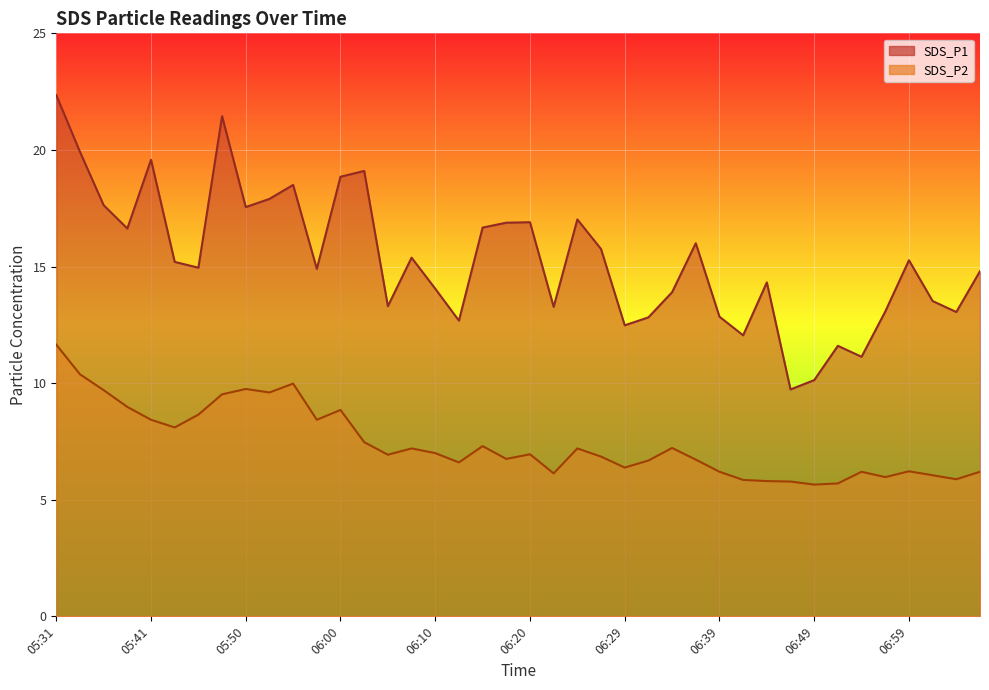

What value does the SDS_P2 line series have at 05:50?

9.7